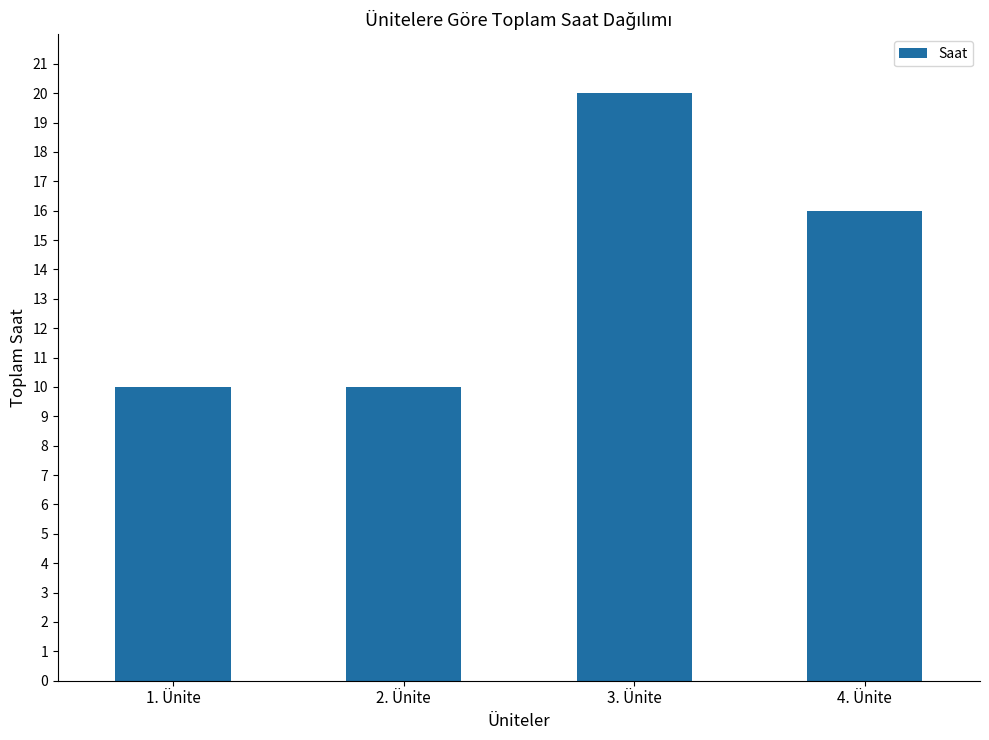

Reading left to right, what are all the values shown in this chart?

10	10	20	16